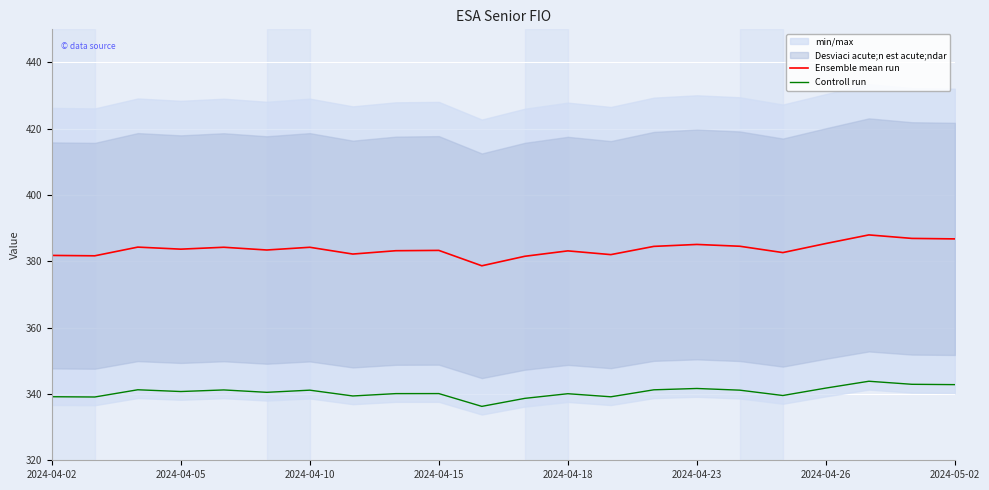

The Controll run series shows 341.8 at 2024-04-26. True or false?

True